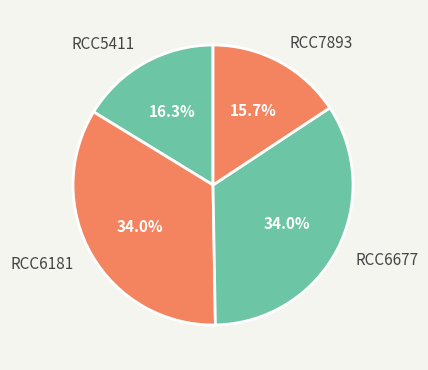

Does RCC7893 represent more than half of the total?

No